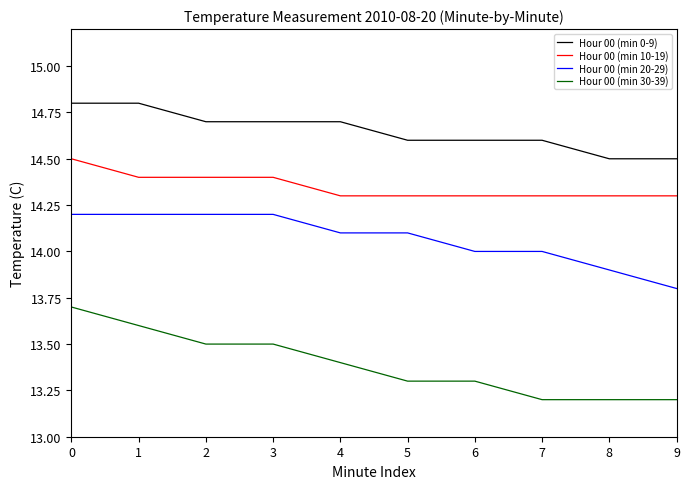

Which series has the widest spread of values?

Hour 00 (min 30-39)